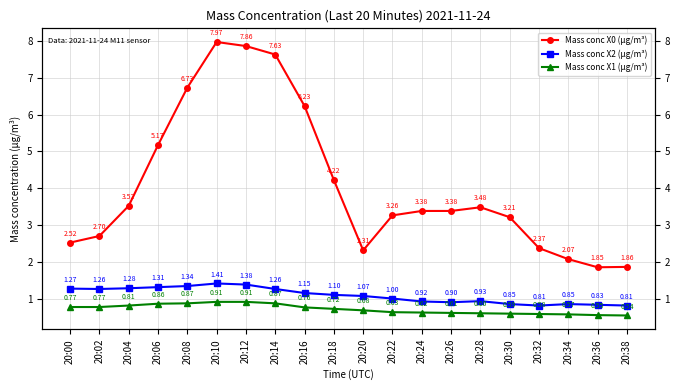

What is the difference between the second highest and minimum values in the Mass conc X1 (μg/m³) series?

0.4